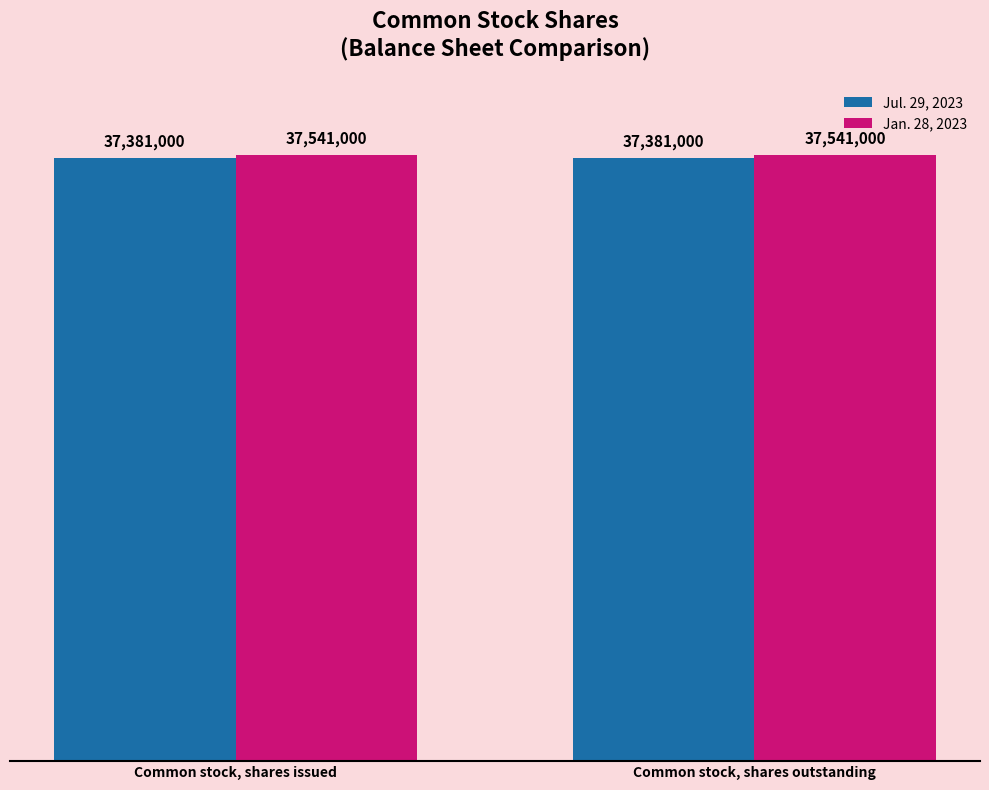

Rank the categories by Jan. 28, 2023 value from lowest to highest.

Common stock, shares issued, Common stock, shares outstanding